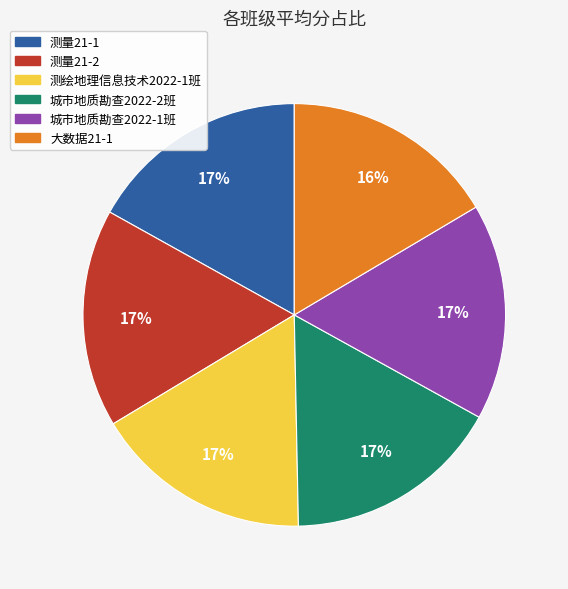

Does any single category account for the majority?

No